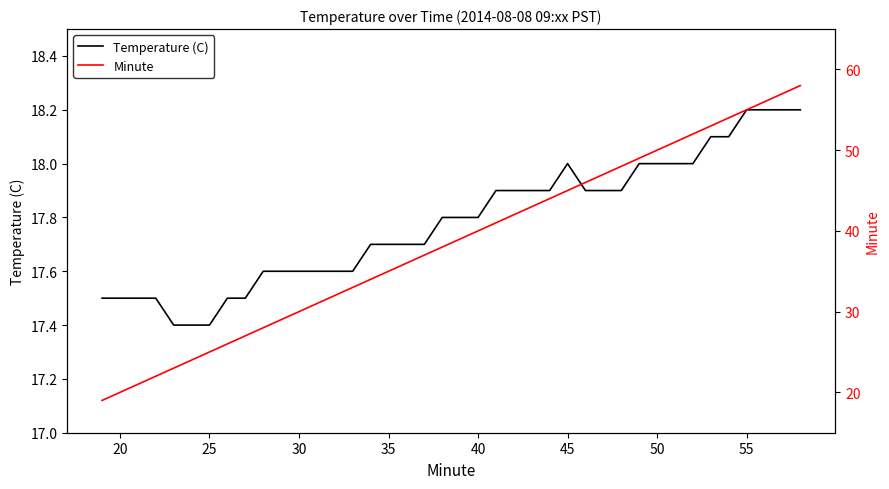

Reading left to right, transcribe all the data shown in this chart.

Temperature (C): 17.5	17.5	17.5	17.5	17.4	17.4	17.4	17.5	17.5	17.6	17.6	17.6	17.6	17.6	17.6	17.7	17.7	17.7	17.7	17.8	17.8	17.8	17.9	17.9	17.9	17.9	18.0	17.9	17.9	17.9	18.0	18.0	18.0	18.0	18.1	18.1	18.2	18.2	18.2	18.2
Minute: 19.0	20.0	21.0	22.0	23.0	24.0	25.0	26.0	27.0	28.0	29.0	30.0	31.0	32.0	33.0	34.0	35.0	36.0	37.0	38.0	39.0	40.0	41.0	42.0	43.0	44.0	45.0	46.0	47.0	48.0	49.0	50.0	51.0	52.0	53.0	54.0	55.0	56.0	57.0	58.0